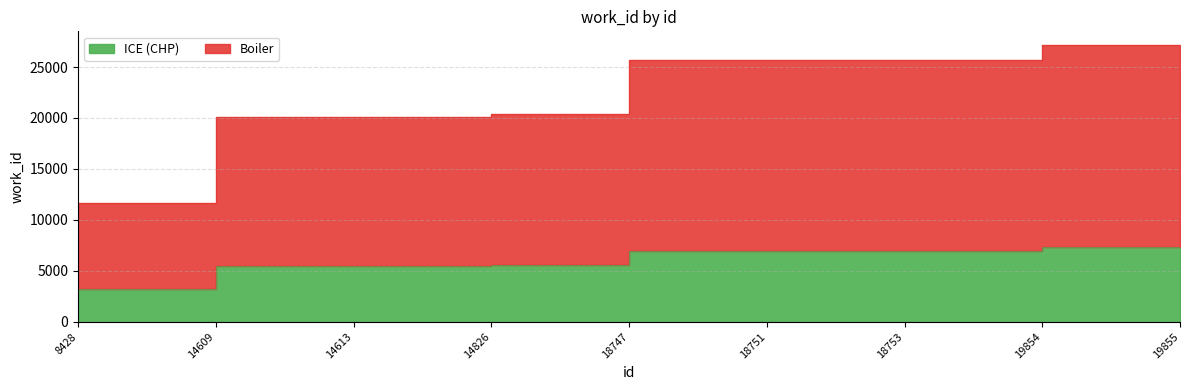

Is the value of ICE (CHP) at 18751 greater than the value of Boiler at 14609?

No